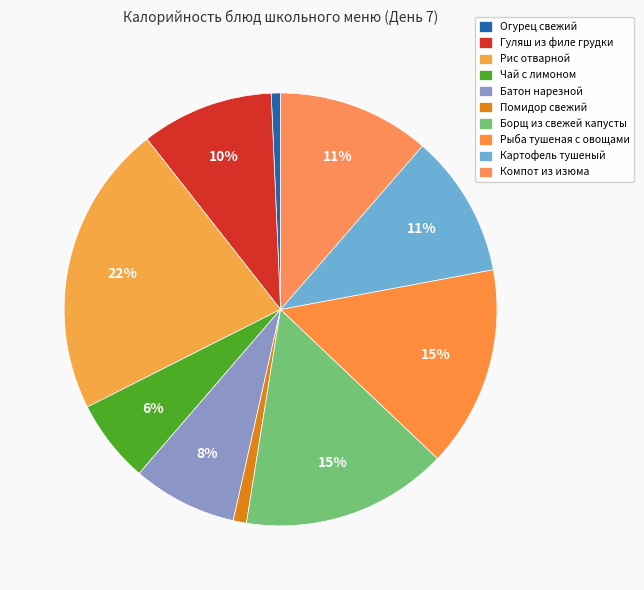

Is Рис отварной the majority of the pie?

No